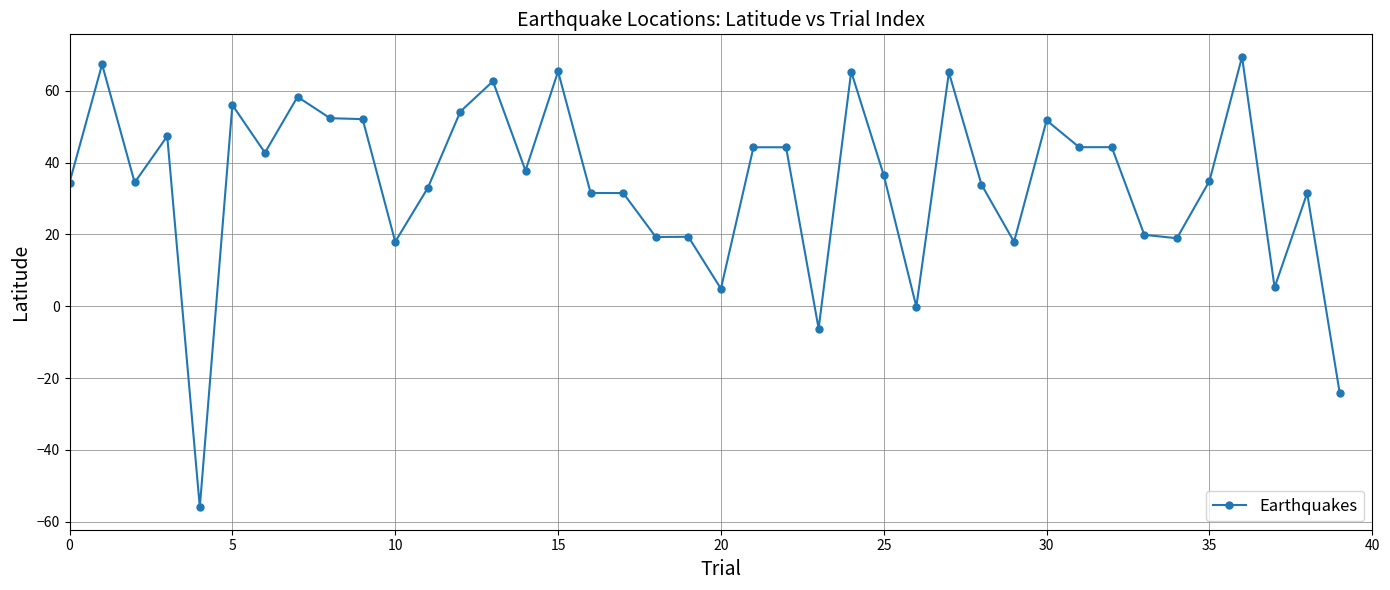

True or false: the data has more than 1 interior local peaks.

True